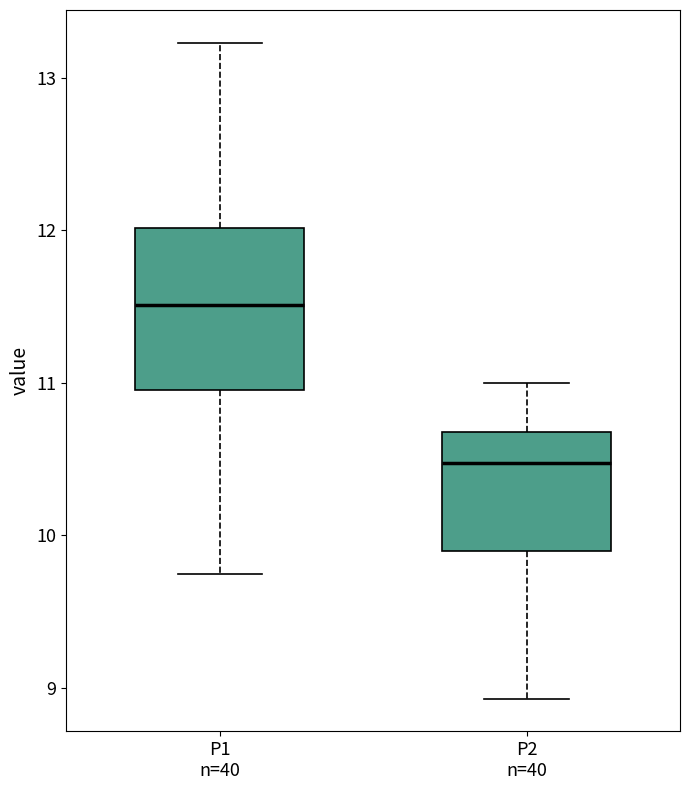

Reading left to right, transcribe this box plot: for each box, give where its median line is, the range the box spans, and where its two whiskers end, as read against the y-axis. The values are not printed on the chart, so give them approximately, as read against the axis.

P1 n=40: median 11.5, box 11.0 to 12.0, whiskers 9.8 to 13.2
P2 n=40: median 10.5, box 9.9 to 10.7, whiskers 8.9 to 11.0